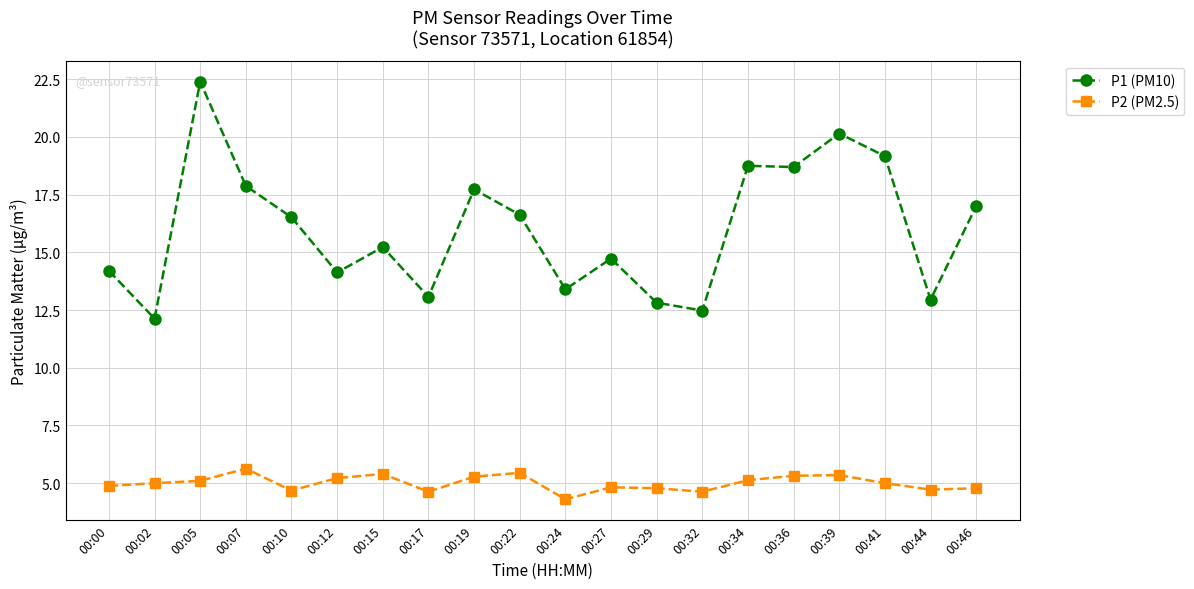

Rank the series by their maximum value, from highest to lowest.

P1 (PM10), P2 (PM2.5)